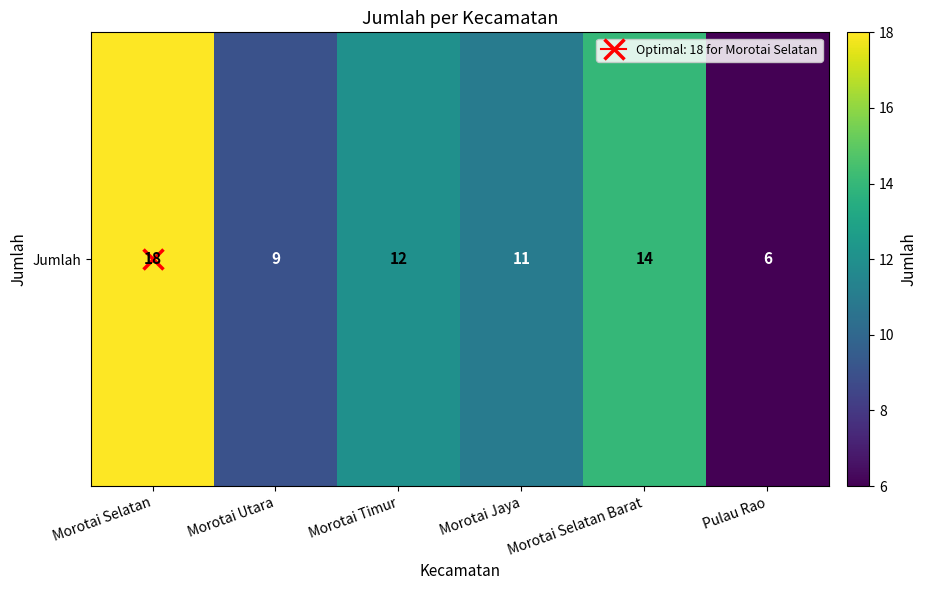

Reading left to right, extract all data points from this chart.

18	9	12	11	14	6